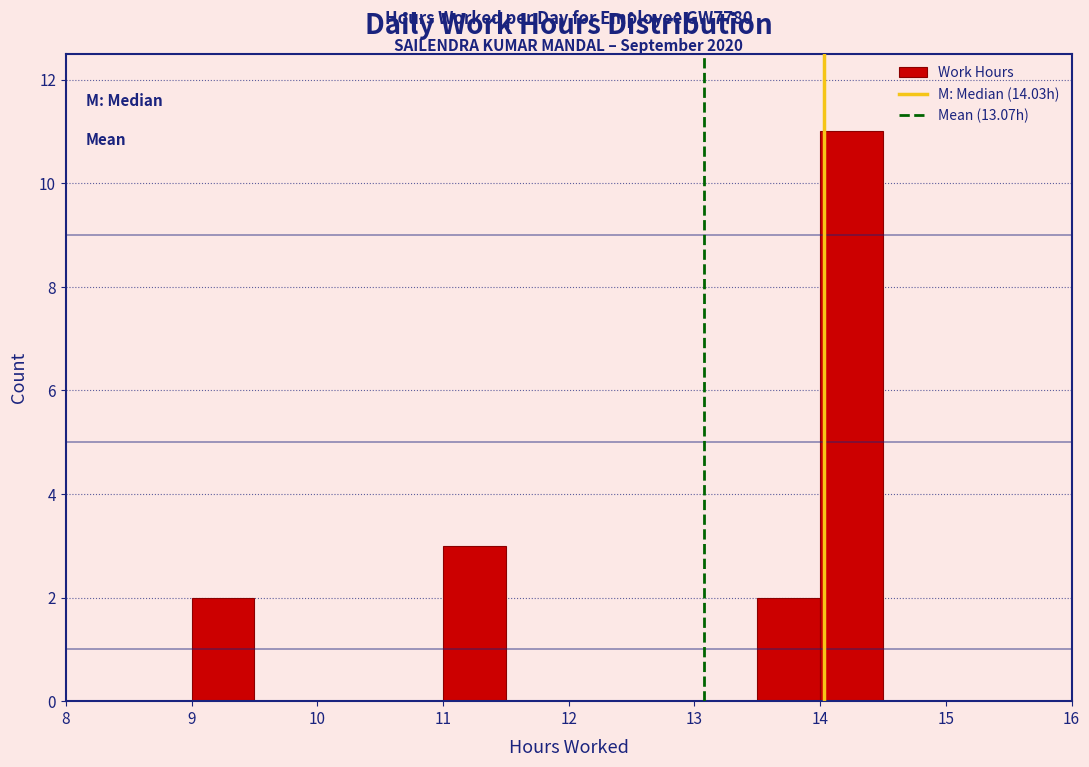

Which range on the x-axis has the tallest bar?

14.0 to 14.5